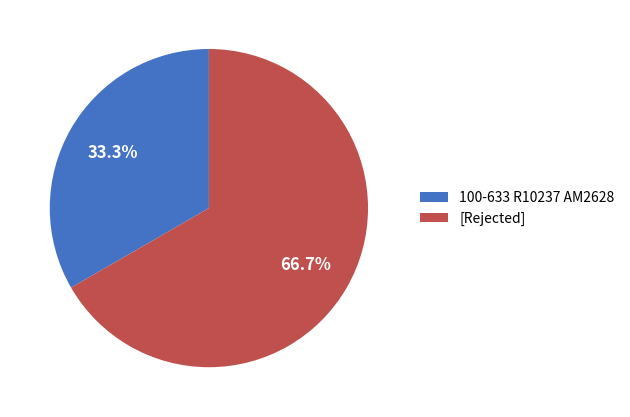

True or false: 100-633 R10237 AM2628 accounts for 33% of the total.

True